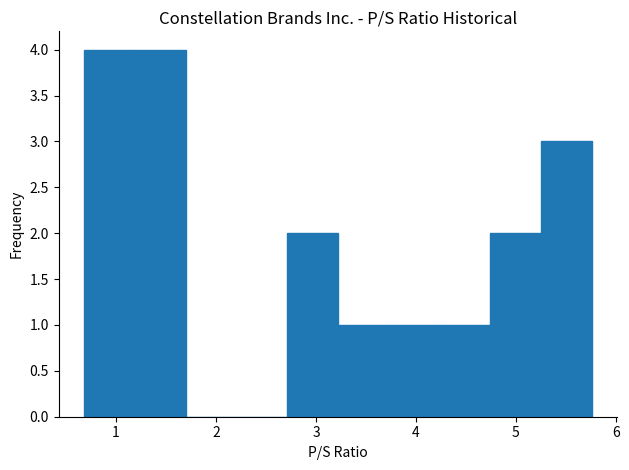

Reading left to right, transcribe this chart: for each bar, give the range it covers on the x-axis and its height. Neither the bar edges nor the heights are printed on the chart, so give them approximately, as read against the axes.

0.7 to 1.2: 4
1.2 to 1.7: 4
1.7 to 2.2: 0
2.2 to 2.7: 0
2.7 to 3.2: 2
3.2 to 3.7: 1
3.7 to 4.2: 1
4.2 to 4.7: 1
4.7 to 5.3: 2
5.3 to 5.8: 3